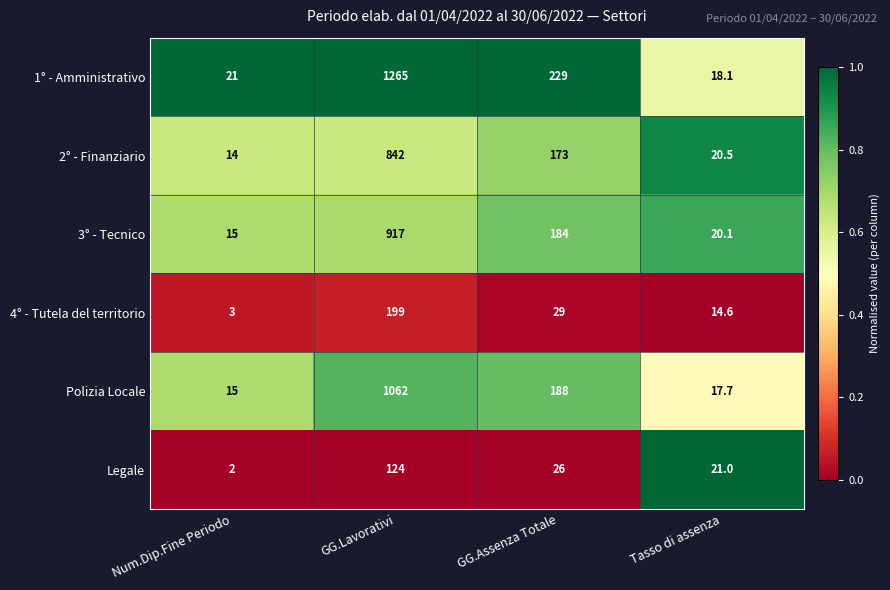

At which label is 4° - Tutela del territorio closest to 101?

GG.Assenza Totale